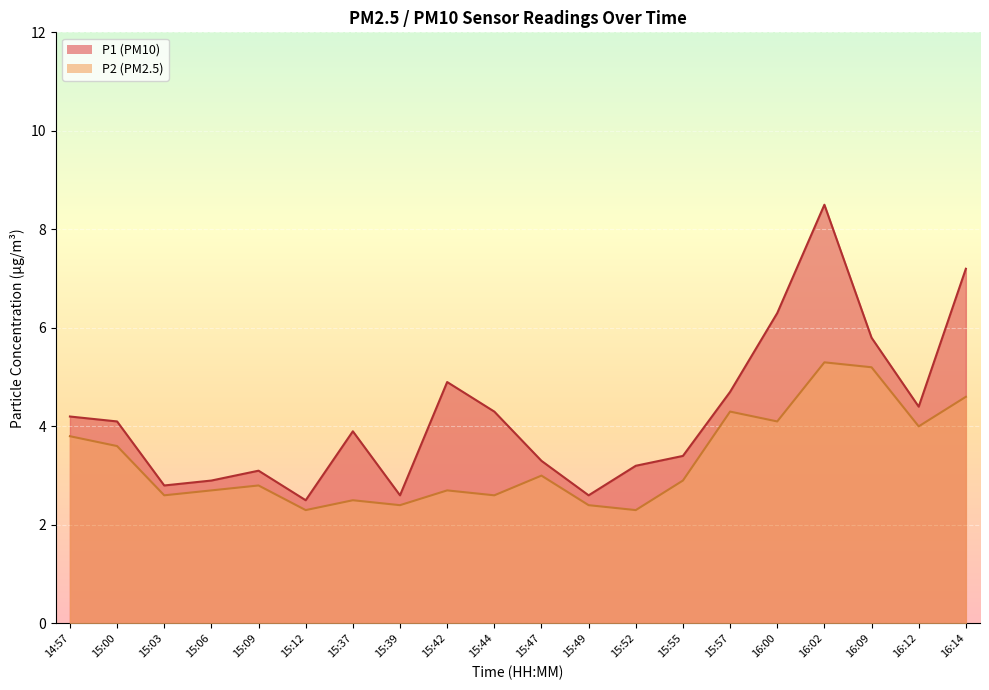

Rank the series at 15:44 from lowest to highest value.

P2, P1